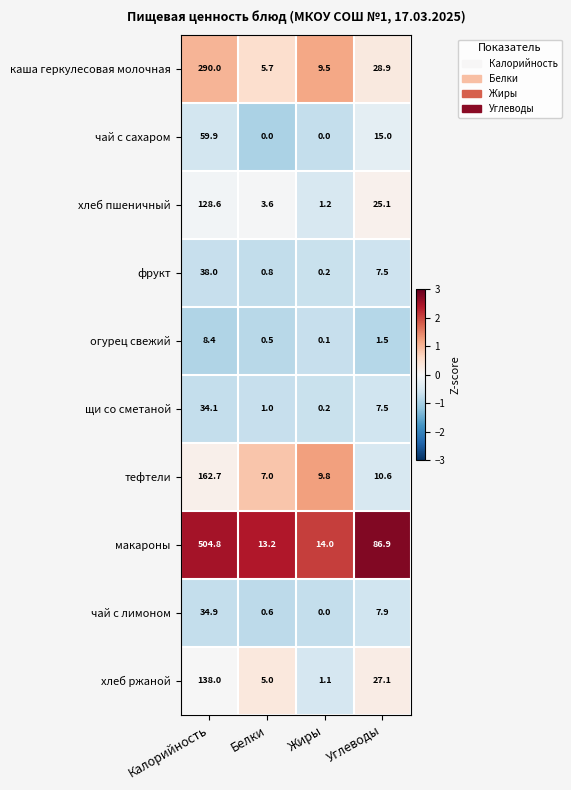

What is the total value across all series at Белки?

37.4